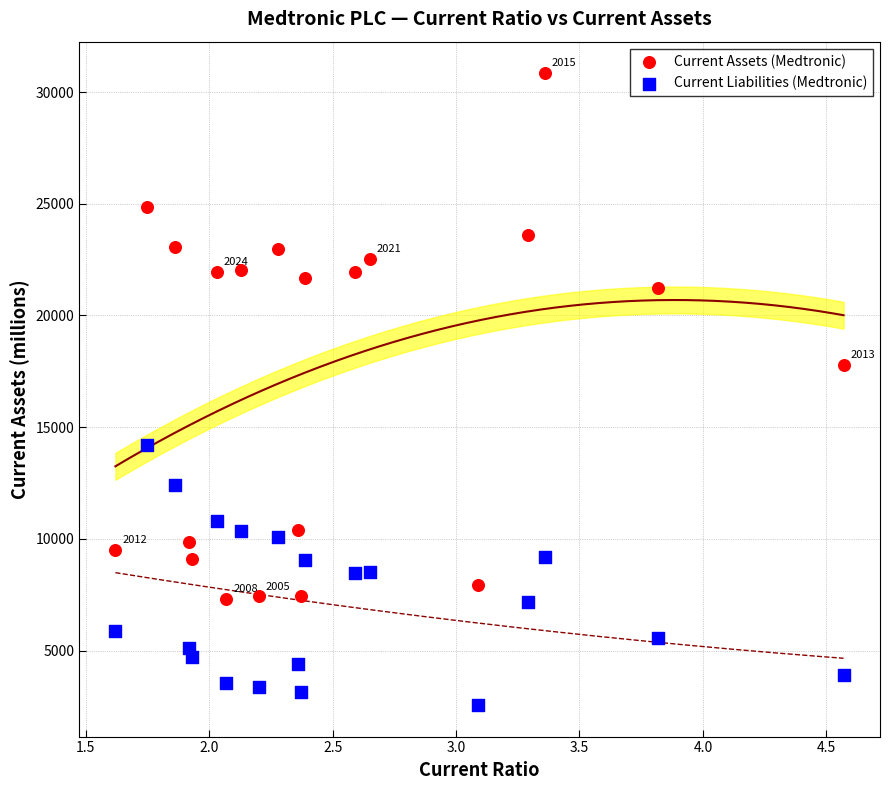

Which series has the widest spread of Y values?

Current Assets (Medtronic)